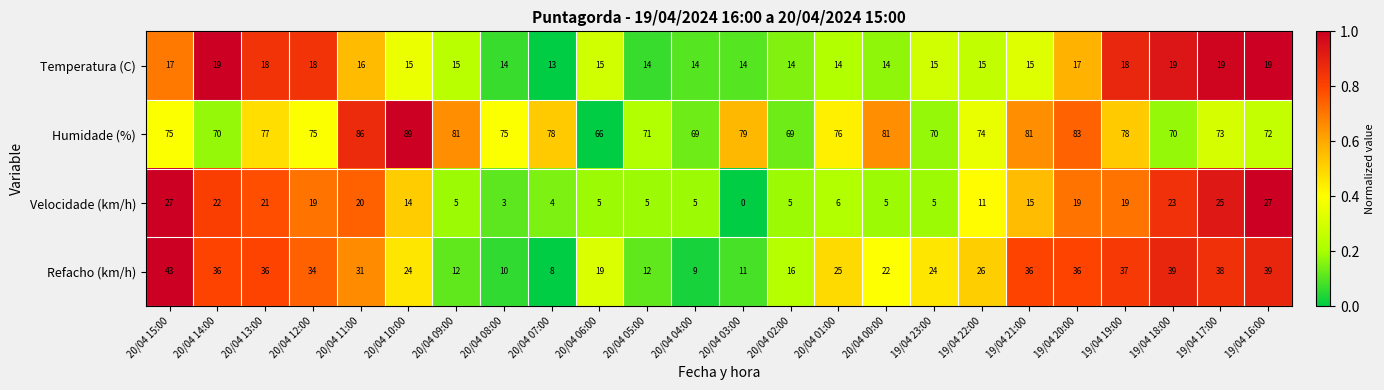

What is the maximum value for Velocidade (km/h)?

27